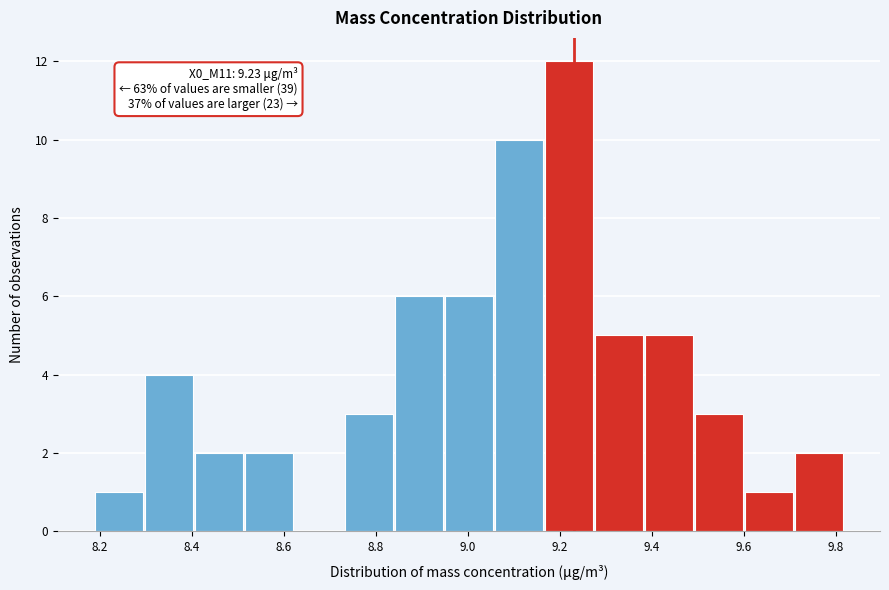

Which range on the x-axis has the tallest bar?

9.16 to 9.28